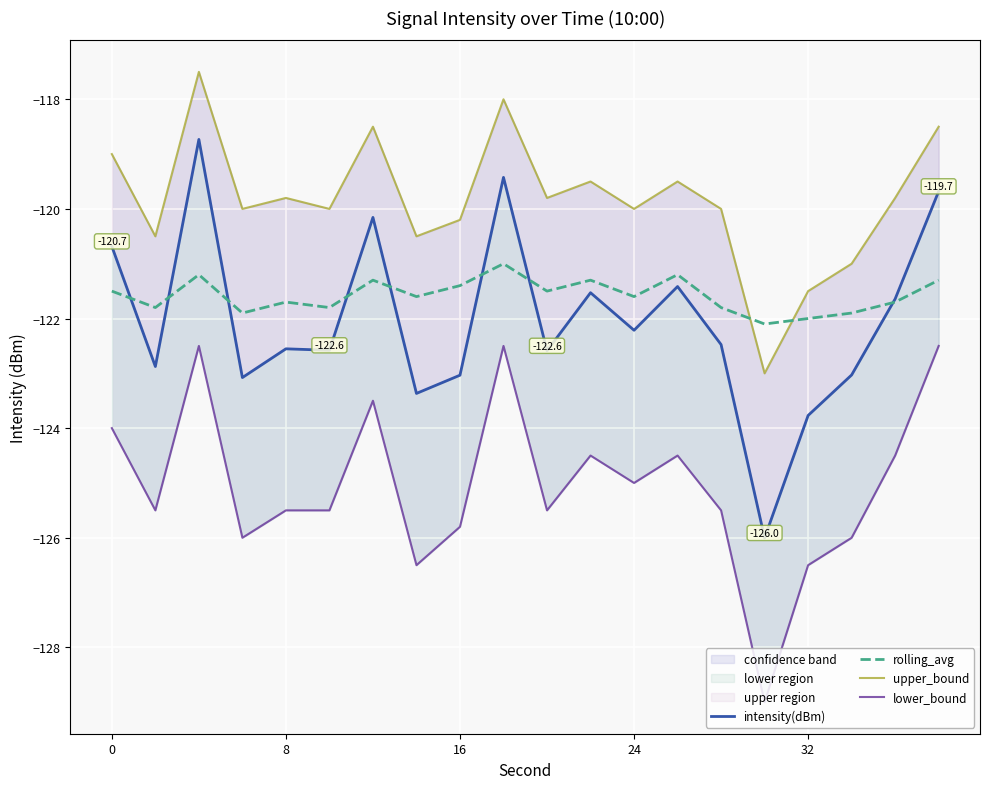

True or false: rolling_avg has a value of -165.6 at 0.

False